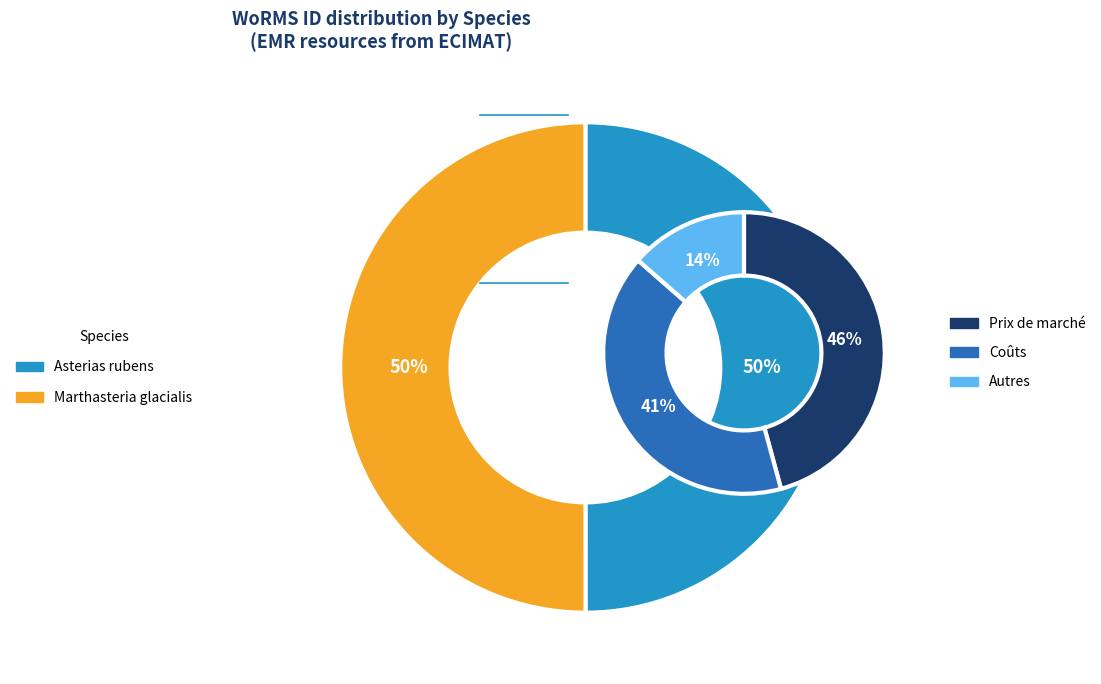

Combined, do Marthasteria glacialis and Asterias rubens account for over 50%?

Yes